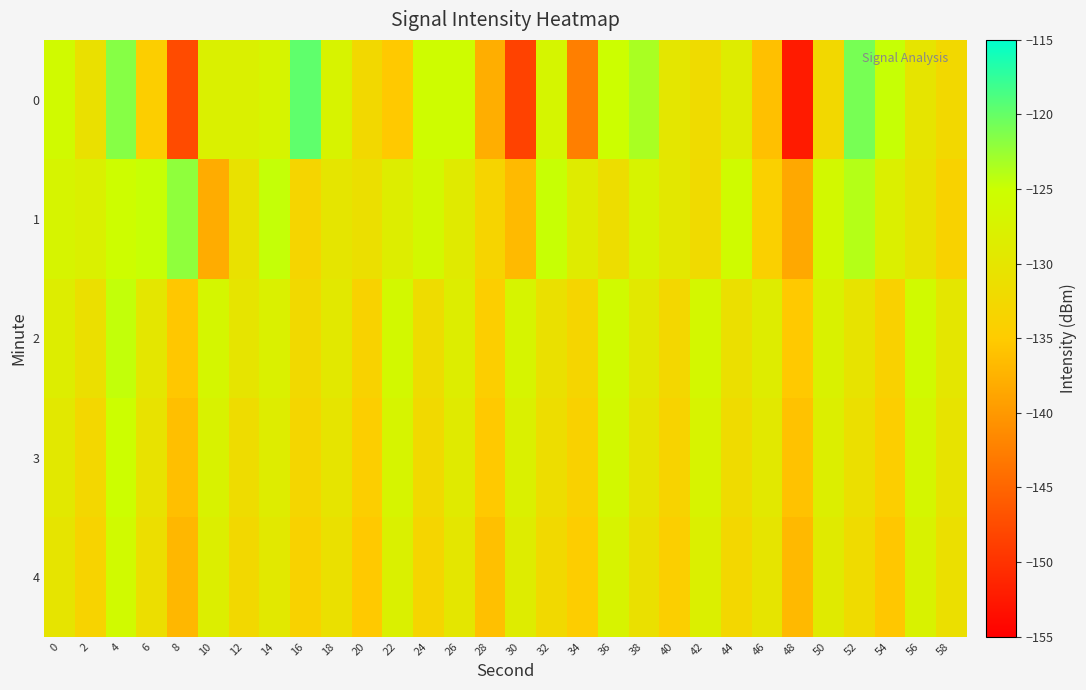

Reading left to right, list all the values displayed in this chart.

0: 0=-126.0	2=-130.9	4=-121.6	6=-134.4	8=-147.6	10=-127.9	12=-127.7	14=-127.1	16=-119.8	18=-127.2	20=-132.6	22=-135.3	24=-125.6	26=-125.4	28=-137.9	30=-148.5	32=-126.8	34=-142.5	36=-125.1	38=-123.3	40=-129.8	42=-132.0	44=-128.6	46=-136.1	48=-152.2	50=-132.6	52=-120.9	54=-124.7	56=-130.3	58=-132.5
1: 0=-127.0	2=-127.8	4=-125.2	6=-124.8	8=-122.1	10=-138.1	12=-130.8	14=-124.6	16=-133.2	18=-130.1	20=-131.2	22=-128.5	24=-126.3	26=-129.1	28=-133.4	30=-136.7	32=-124.8	34=-128.9	36=-131.5	38=-127.3	40=-129.6	42=-132.1	44=-125.7	46=-134.2	48=-138.5	50=-126.4	52=-123.9	54=-128.1	56=-130.7	58=-133.8
2: 0=-128.5	2=-131.2	4=-124.6	6=-129.8	8=-135.4	10=-126.7	12=-130.1	14=-127.9	16=-132.3	18=-129.5	20=-133.7	22=-126.2	24=-131.8	26=-128.4	28=-134.6	30=-127.1	32=-130.9	34=-133.2	36=-125.8	38=-129.3	40=-132.7	42=-126.5	44=-131.1	46=-128.7	48=-135.3	50=-127.6	52=-130.4	54=-133.9	56=-126.0	58=-129.7
3: 0=-129.3	2=-132.7	4=-125.1	6=-130.5	8=-136.2	10=-127.4	12=-131.8	14=-128.6	16=-133.0	18=-130.2	20=-134.5	22=-127.0	24=-132.4	26=-129.0	28=-135.3	30=-127.8	32=-131.6	34=-133.9	36=-126.4	38=-130.1	40=-133.5	42=-127.2	44=-131.9	46=-129.4	48=-136.0	50=-128.3	52=-131.2	54=-134.6	56=-126.7	58=-130.4
4: 0=-130.1	2=-133.5	4=-125.9	6=-131.3	8=-137.0	10=-128.2	12=-132.6	14=-129.4	16=-133.8	18=-131.0	20=-135.3	22=-127.8	24=-133.2	26=-129.8	28=-136.1	30=-128.6	32=-132.4	34=-134.7	36=-127.2	38=-130.9	40=-134.3	42=-128.0	44=-132.7	46=-130.2	48=-136.8	50=-129.1	52=-132.0	54=-135.4	56=-127.5	58=-131.2